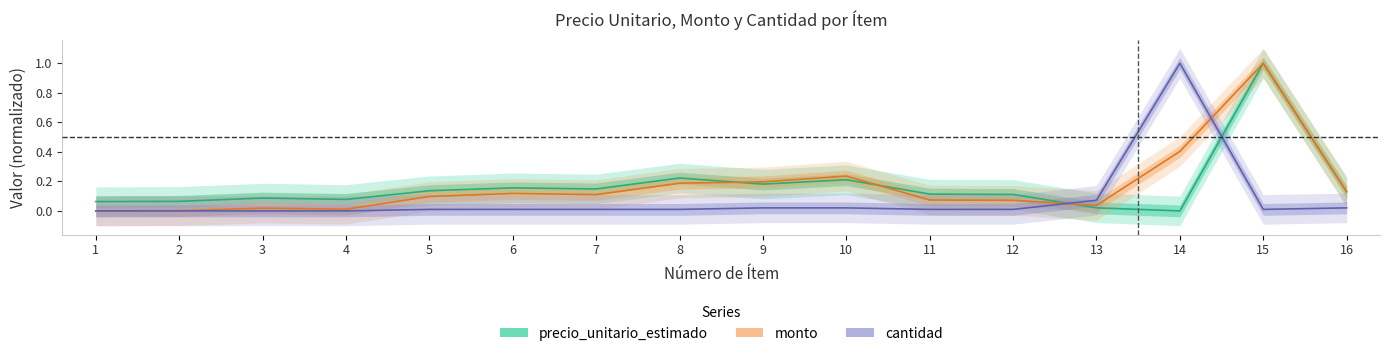

At 15, list the series in order from smallest to largest.

cantidad, precio_unitario_estimado, monto